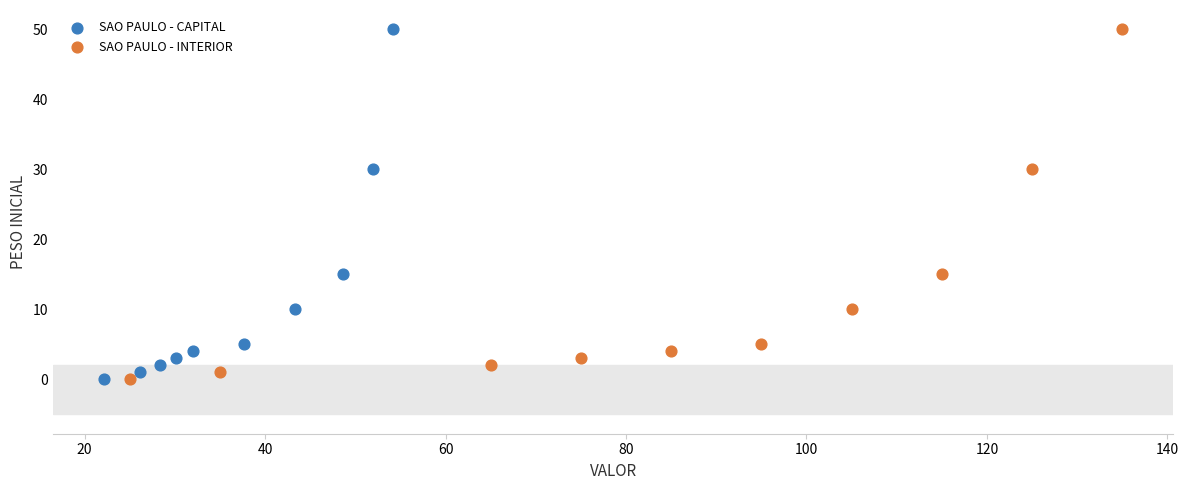

What are all the series names shown in the legend?

SAO PAULO - CAPITAL, SAO PAULO - INTERIOR